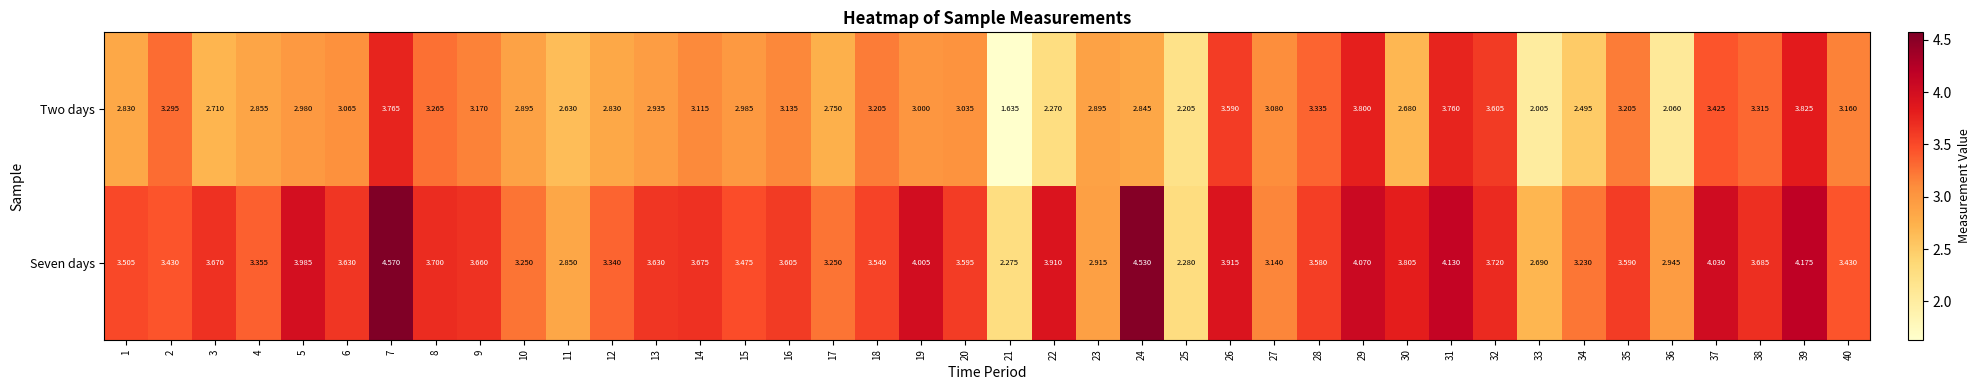

Rank the series by their average value, from highest to lowest.

Seven days, Two days